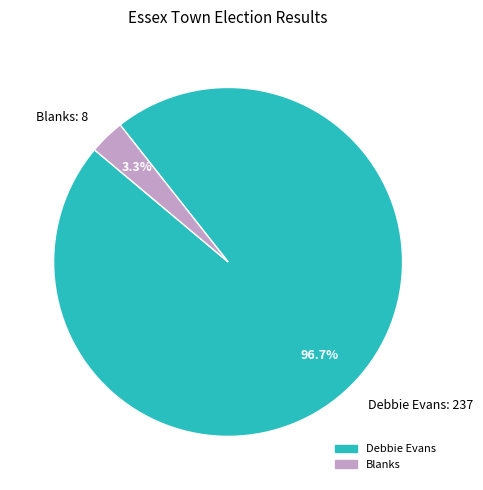

Which has a higher value, Debbie Evans or Blanks?

Debbie Evans